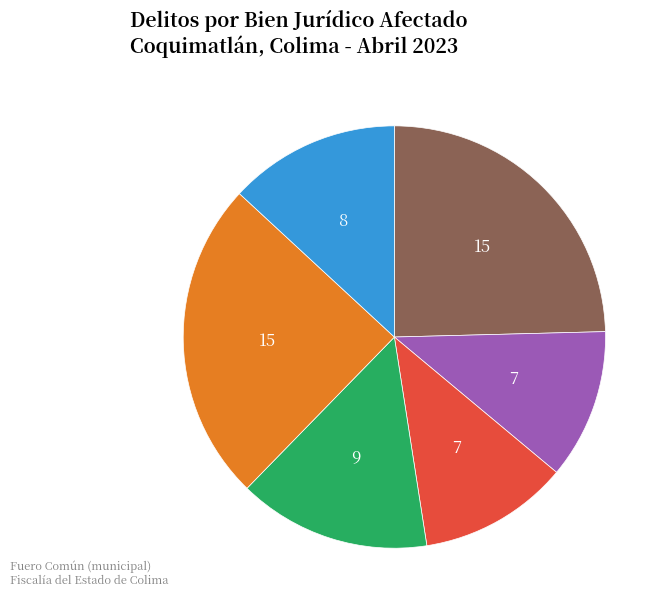

How many segments does this pie chart have?

6